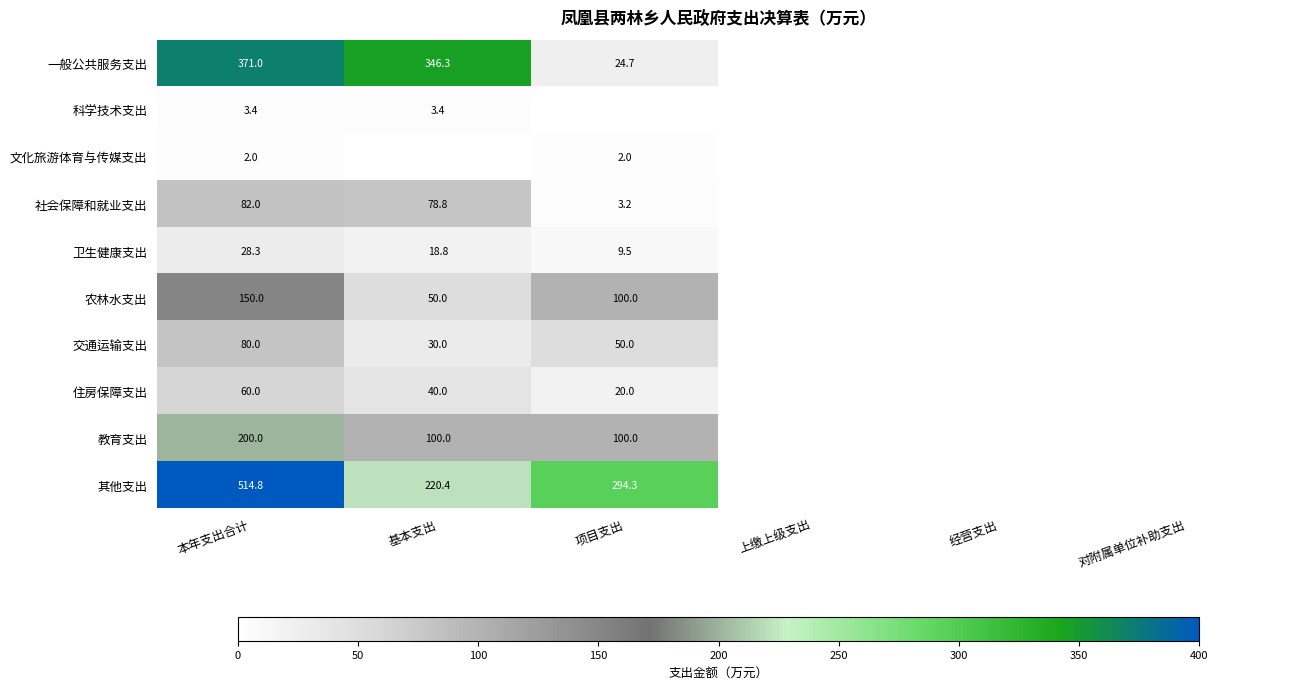

What is the total value across all series at 本年支出合计?

1491.5